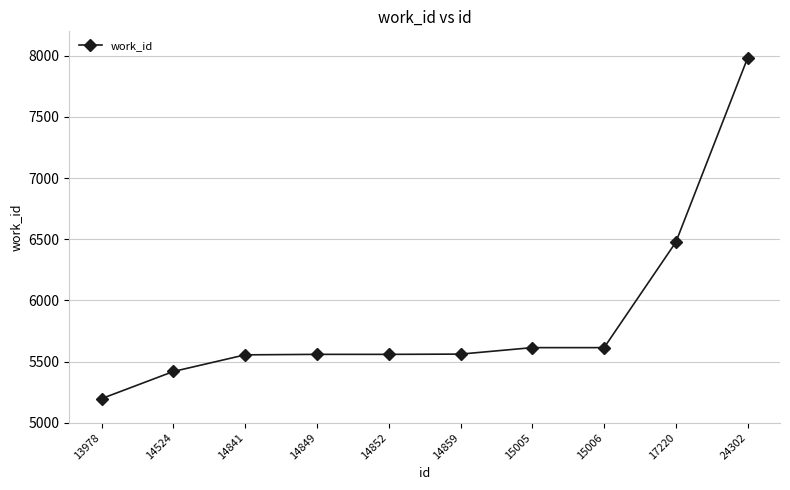

How many lines are shown in the chart?

1